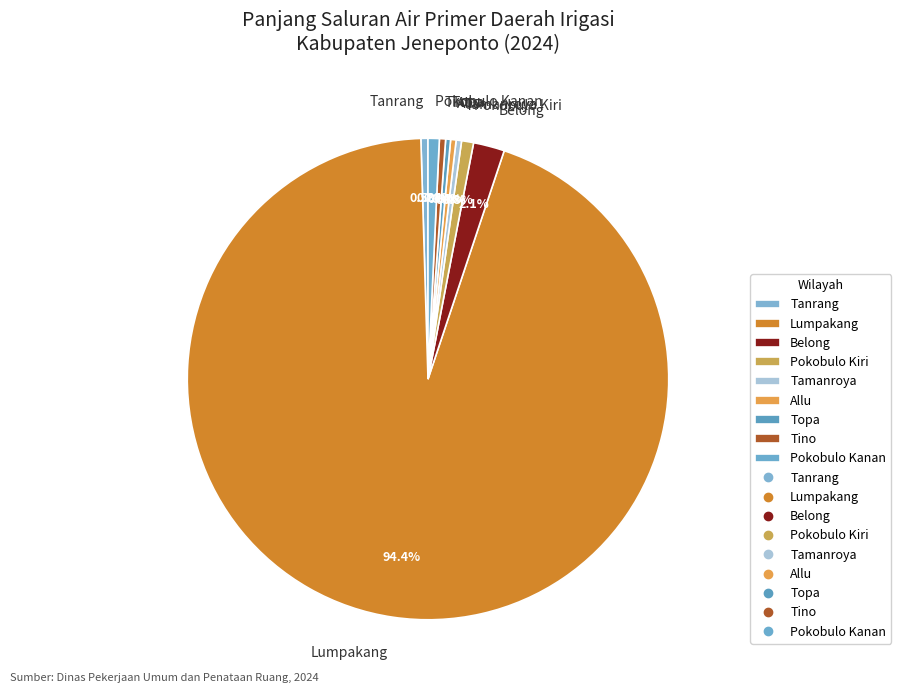

Which has a higher value, Topa or Lumpakang?

Lumpakang